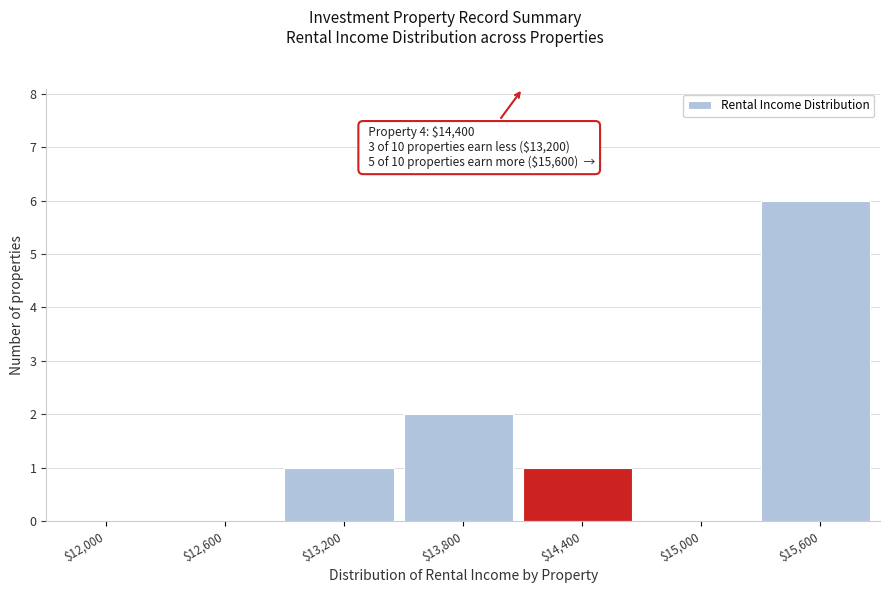

Is it true that the value at $15,600 is 9?

False